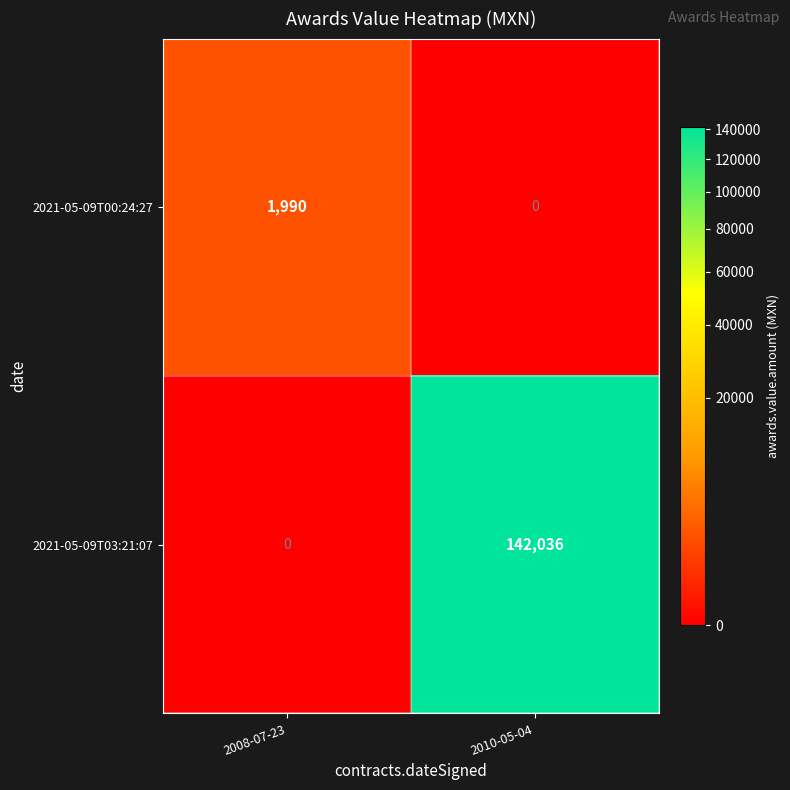

At which label is 2021-05-09T03:21:07 closest to 71018?

2008-07-23